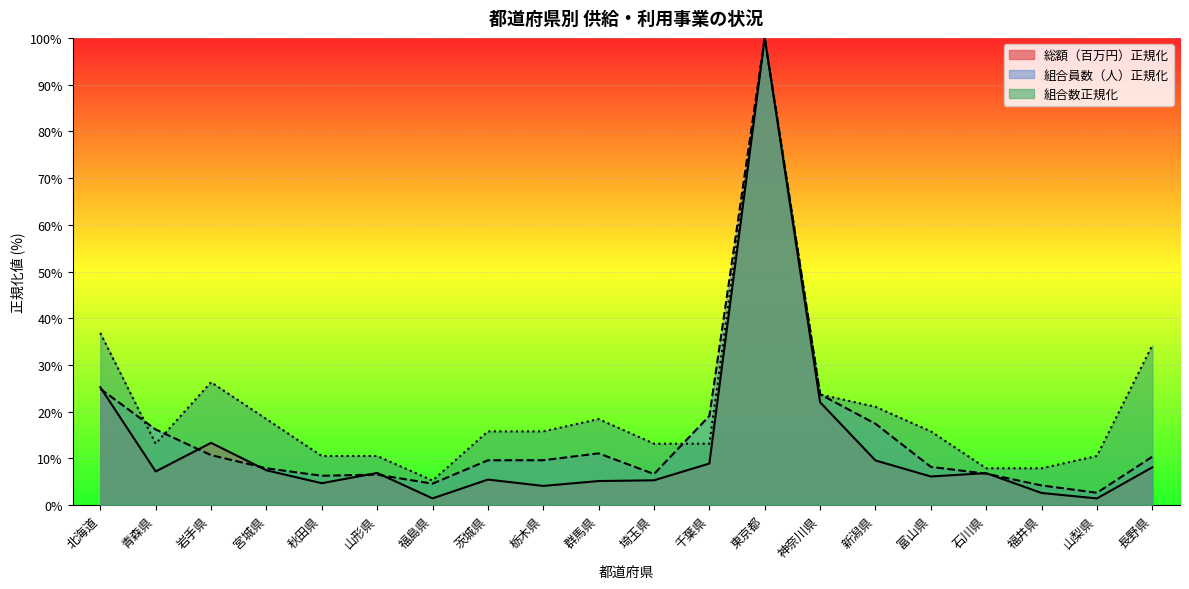

Reading left to right, list all the values displayed in this chart.

組合数: 36.8	13.2	26.3	18.4	10.5	10.5	5.3	15.8	15.8	18.4	13.2	13.2	100.0	23.7	21.1	15.8	7.9	7.9	10.5	34.2
総額（百万円）: 25.2	7.2	13.3	7.5	4.7	6.9	1.5	5.5	4.1	5.2	5.3	8.9	100.0	22.0	9.6	6.1	6.9	2.6	1.4	8.1
組合員数（人）: 24.9	16.2	10.7	7.9	6.3	6.5	4.6	9.6	9.6	11.1	6.7	19.1	100.0	23.7	17.4	8.2	6.7	4.2	2.7	10.4